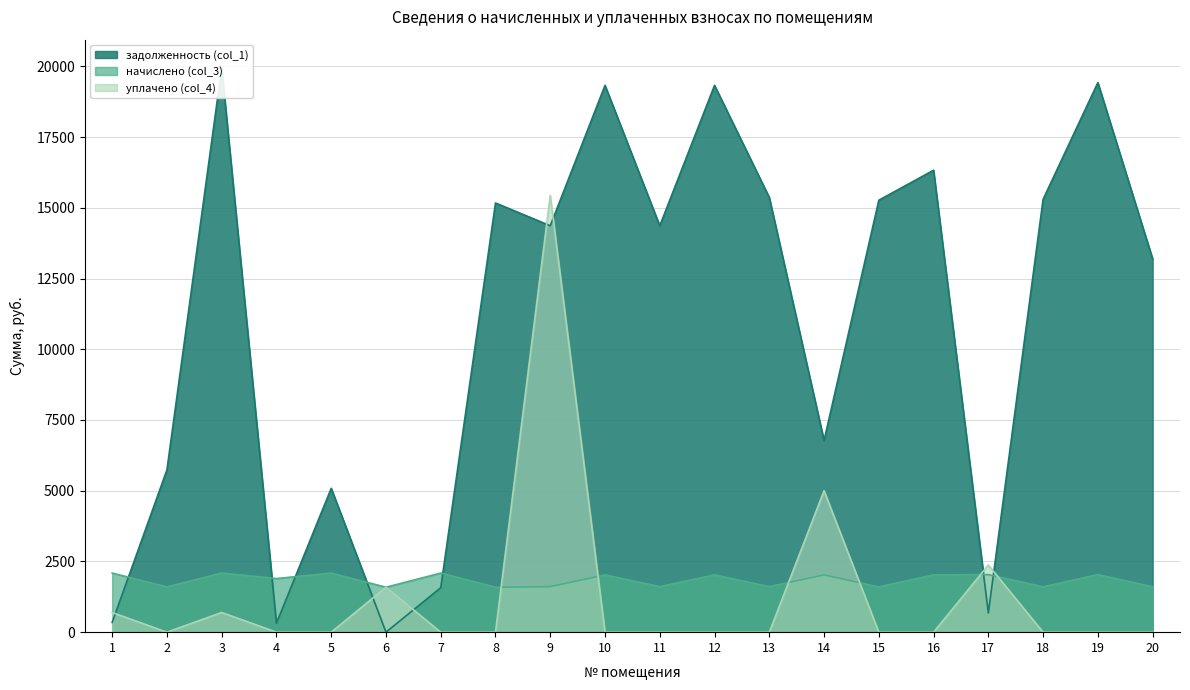

True or false: уплачено (col_4) has more than 1 interior local peaks.

True